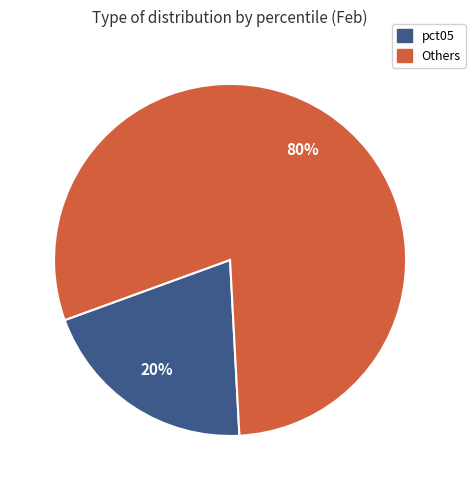

How many segments does this pie chart have?

2